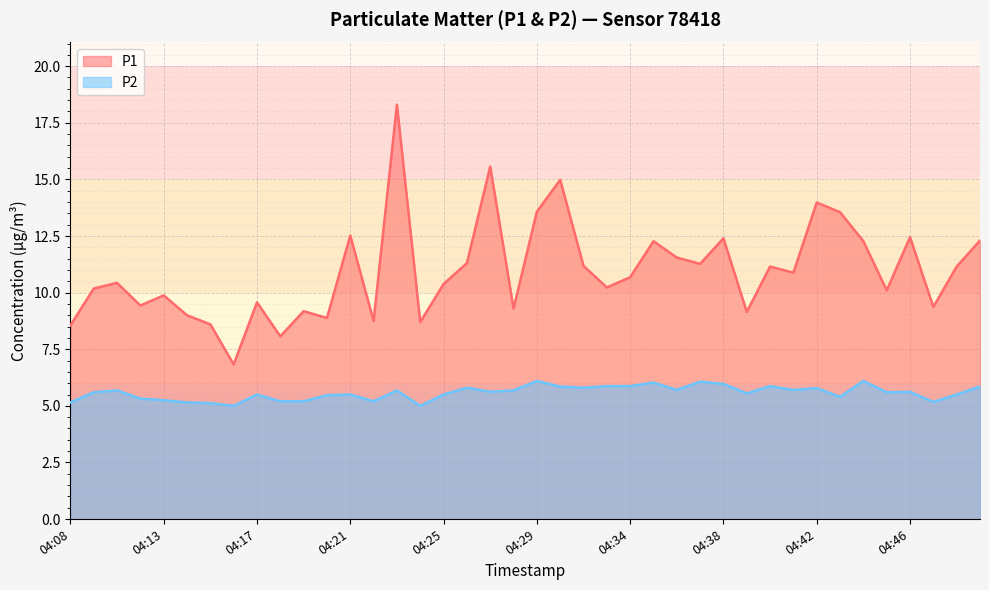

How many lines are shown in the chart?

2